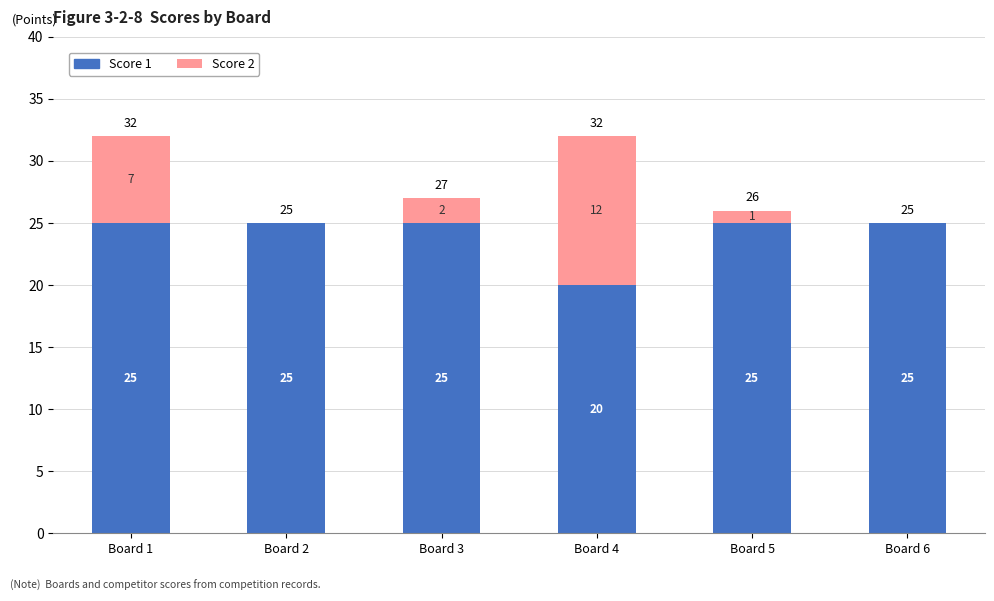

What is the total value across all series at Board 4?

32